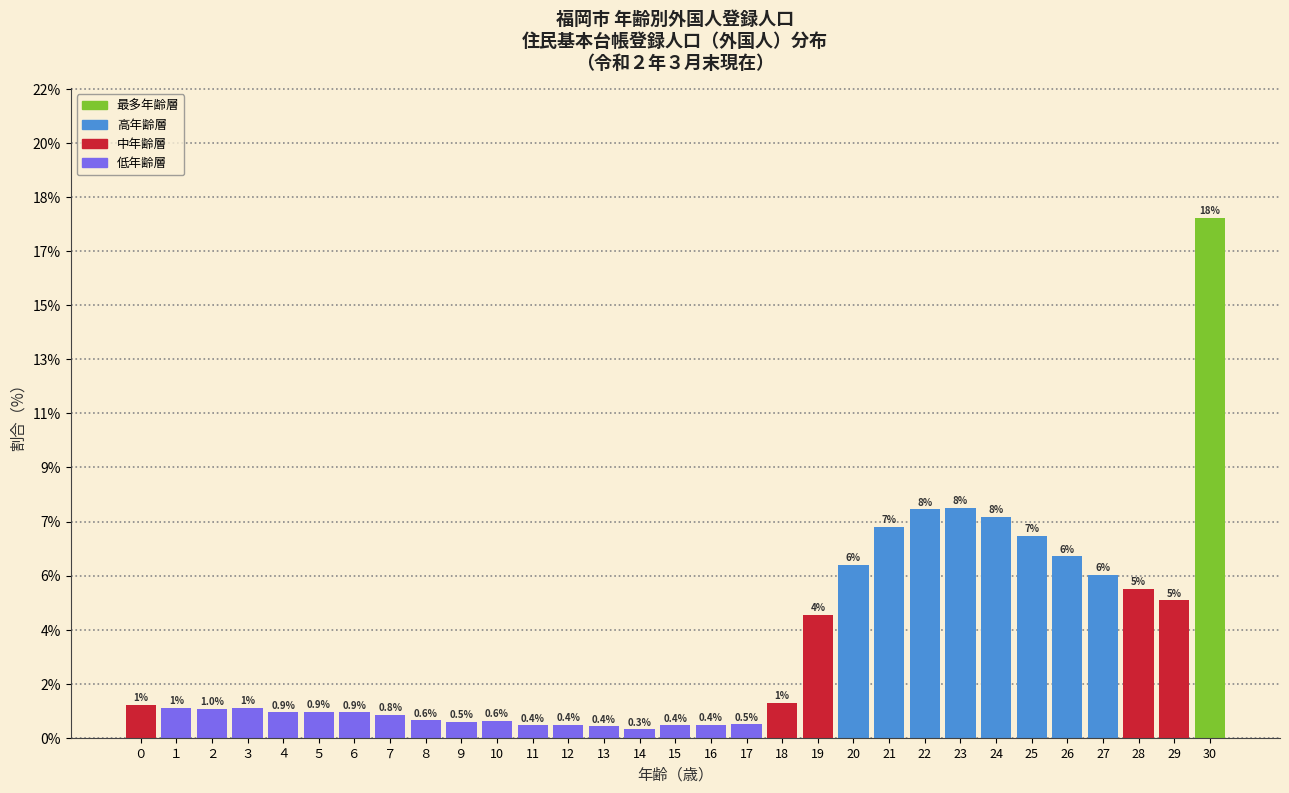

Does the chart contain any negative values?

No